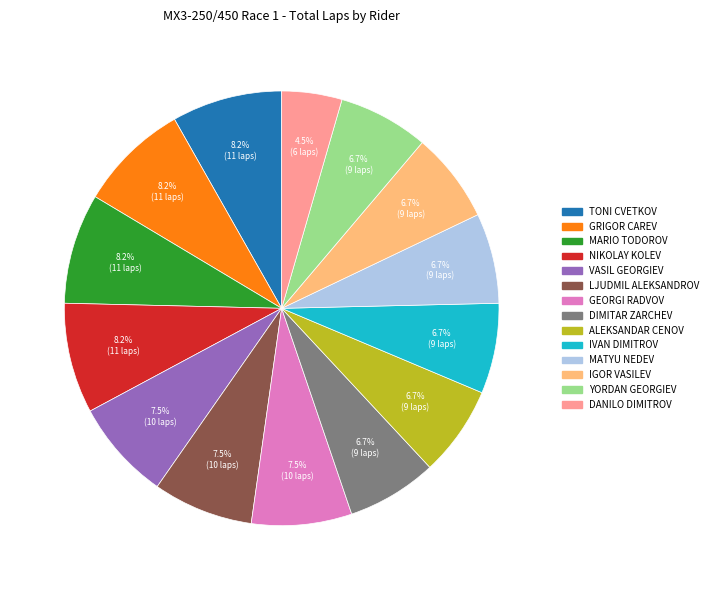

To the nearest percent, what percentage of the pie is GRIGOR CAREV?

8%